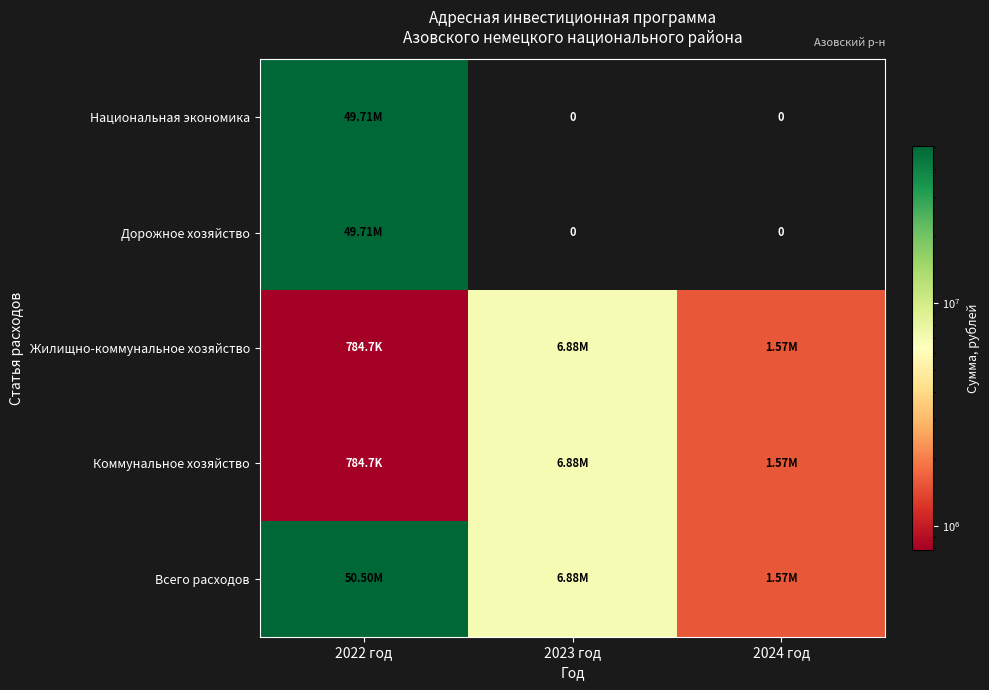

List the series in order of their peak value, lowest first.

Жилищно-коммунальное хозяйство, Коммунальное хозяйство, Национальная экономика, Дорожное хозяйство, Всего расходов